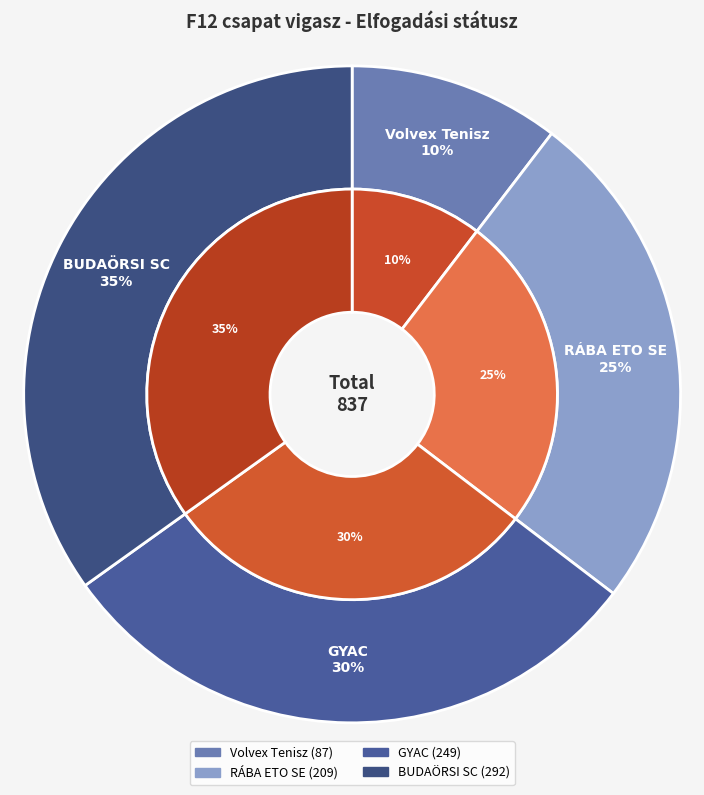

To the nearest percent, what is the combined percentage of BUDAÖRSI SC and GYAC?

65%